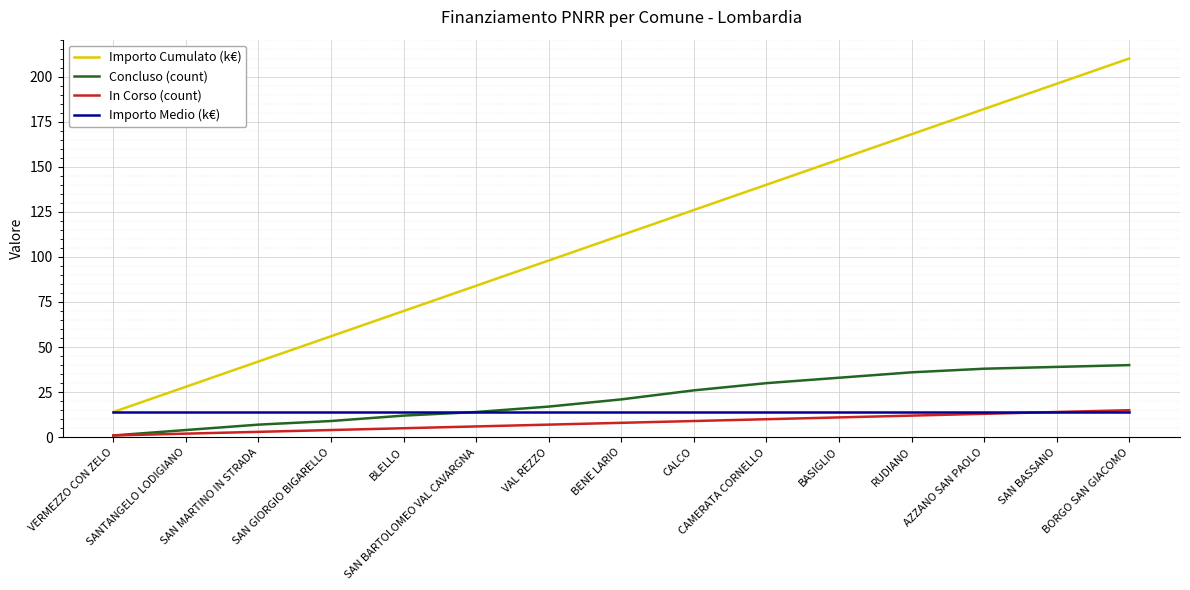

What is the greatest value displayed?

210